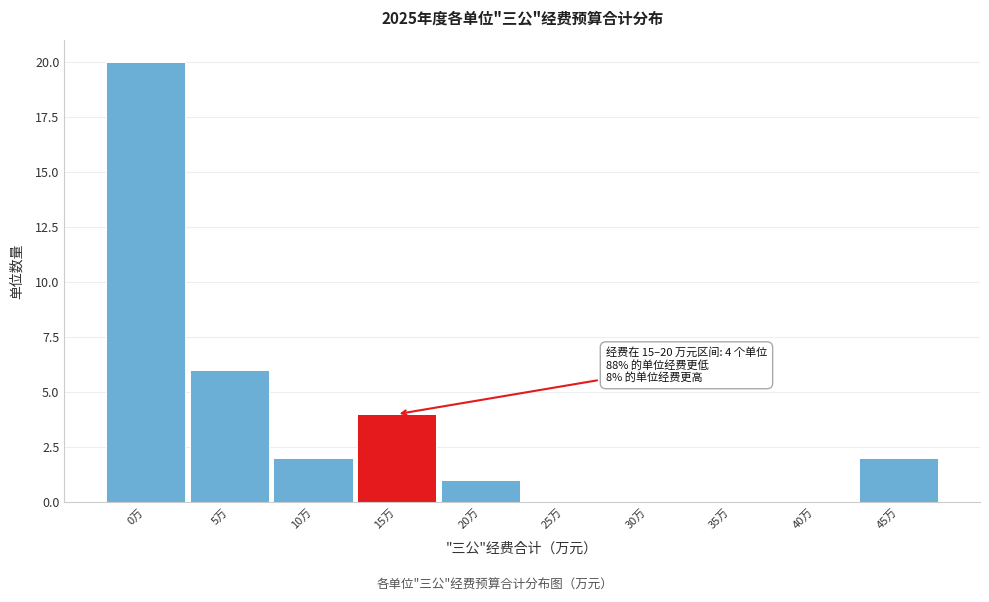

Reading right to left, what are all the values shown in this chart?

45万=2	40万=0	35万=0	30万=0	25万=0	20万=1	15万=4	10万=2	5万=6	0万=20